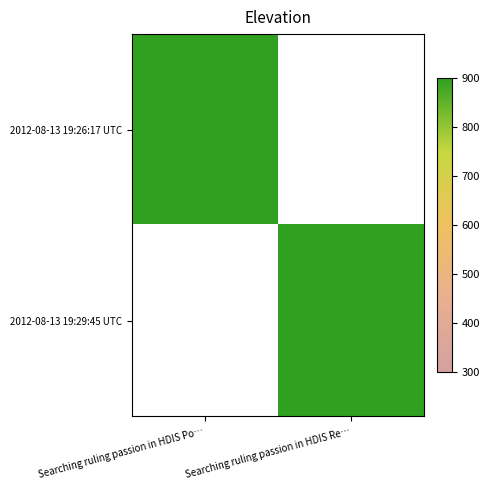

Rank the series by their maximum value, from lowest to highest.

2012-08-13 19:26:17 UTC, 2012-08-13 19:29:45 UTC